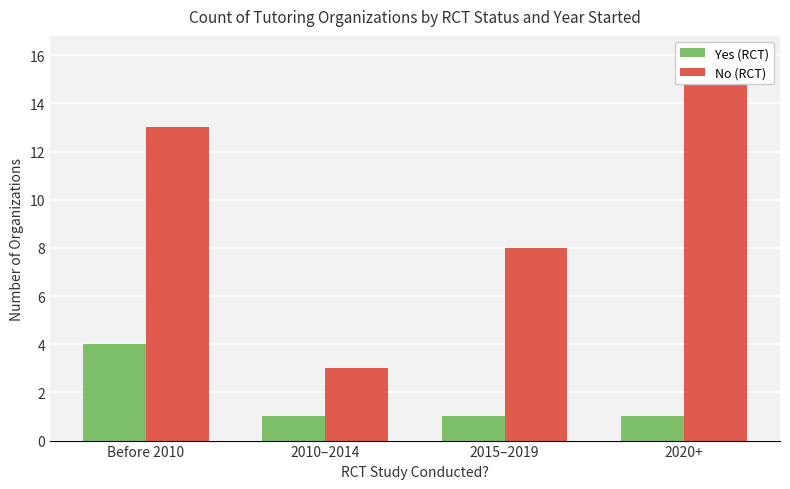

The value of Yes (RCT) at Before 2010 is 3. True or false?

False